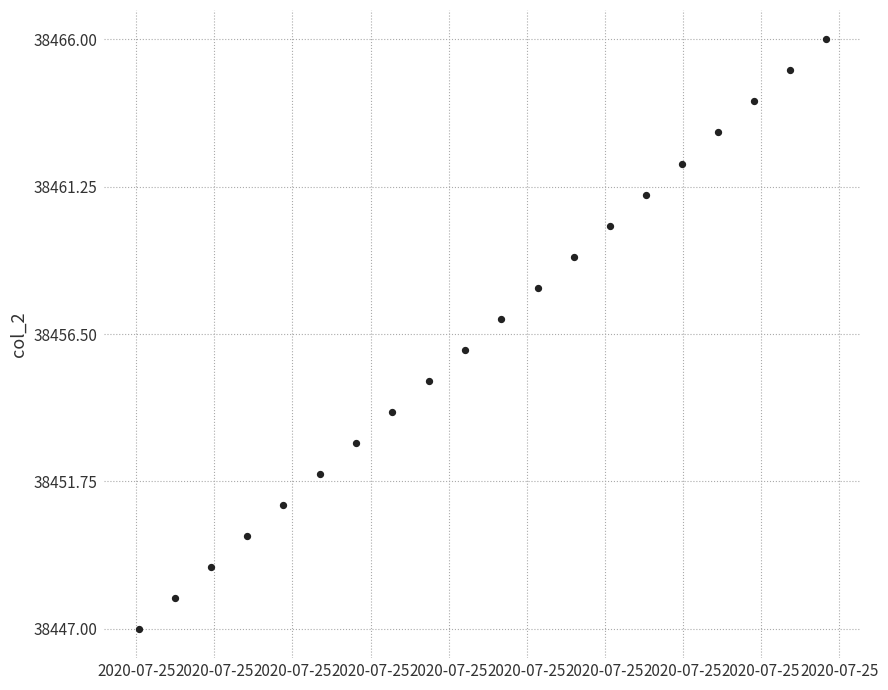

What is the range of Y values (max minus min)?

19